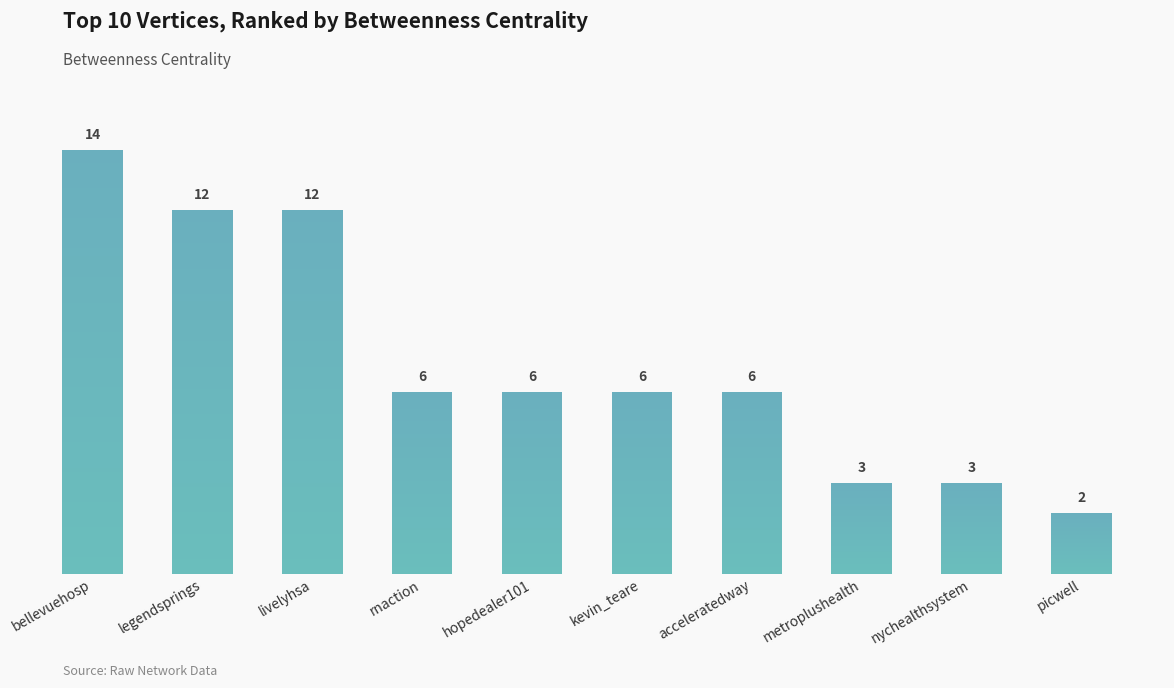

What is the approximate value at bellevuehosp, to the nearest 10?

10